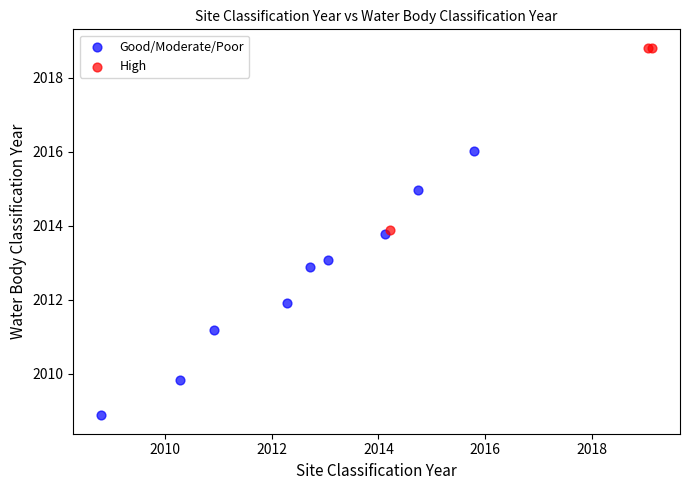

Which series contains the highest Y value?

High